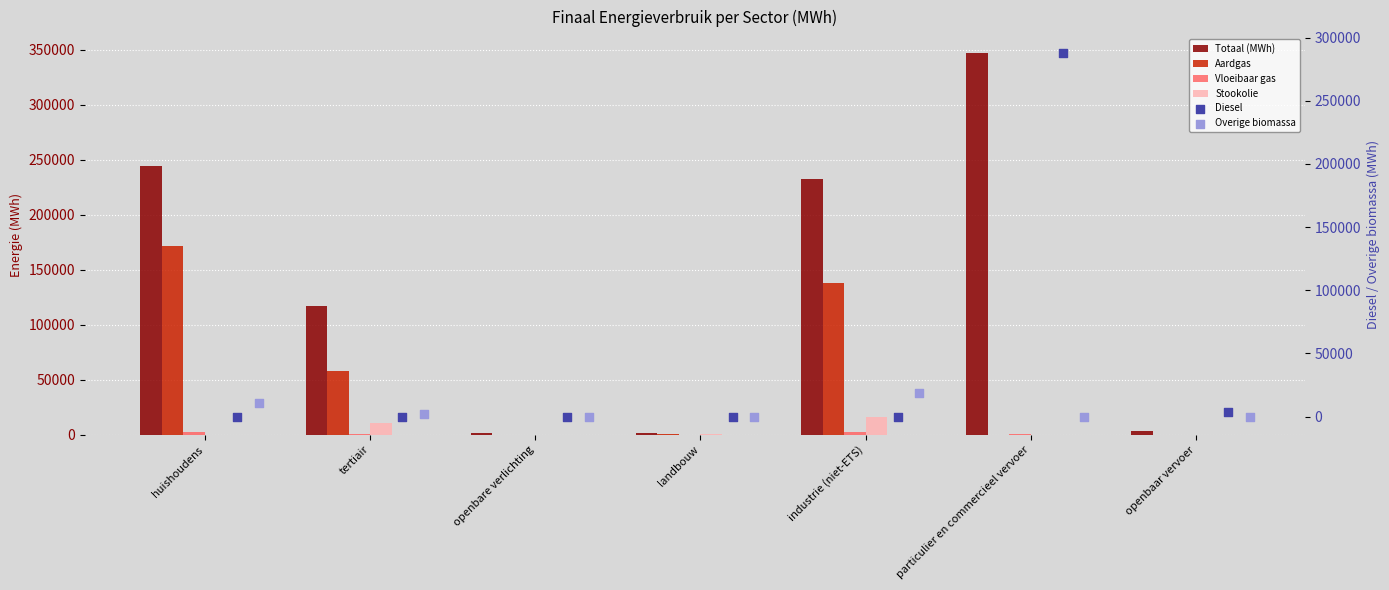

Which series contains the highest Y value?

Totaal (MWh)